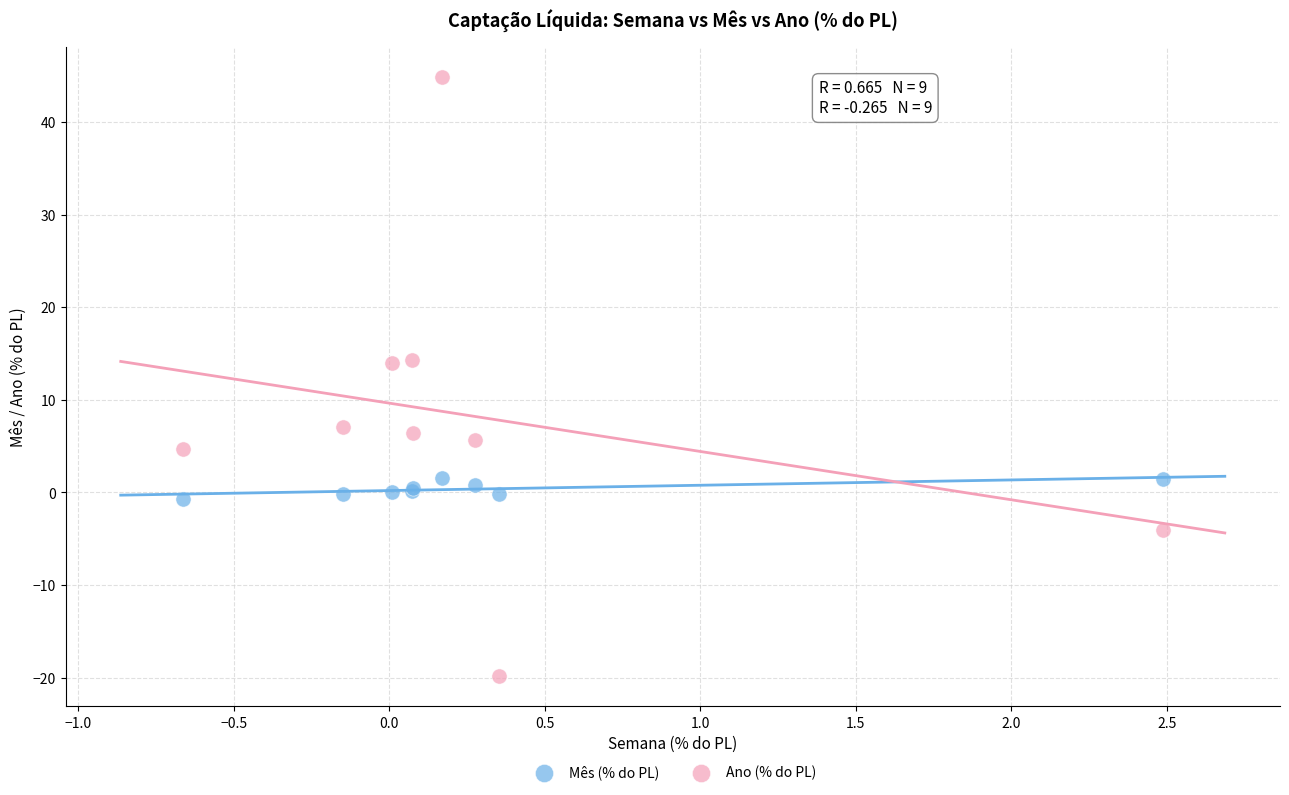

Which series contains the lowest Y value?

Ano (% do PL)